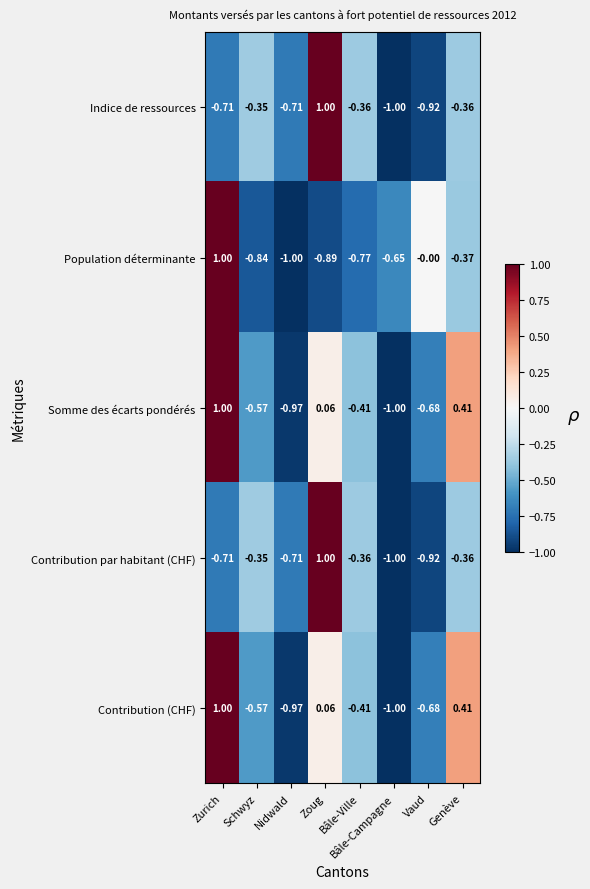

At which label does Somme des écarts pondérés reach its peak?

Zurich